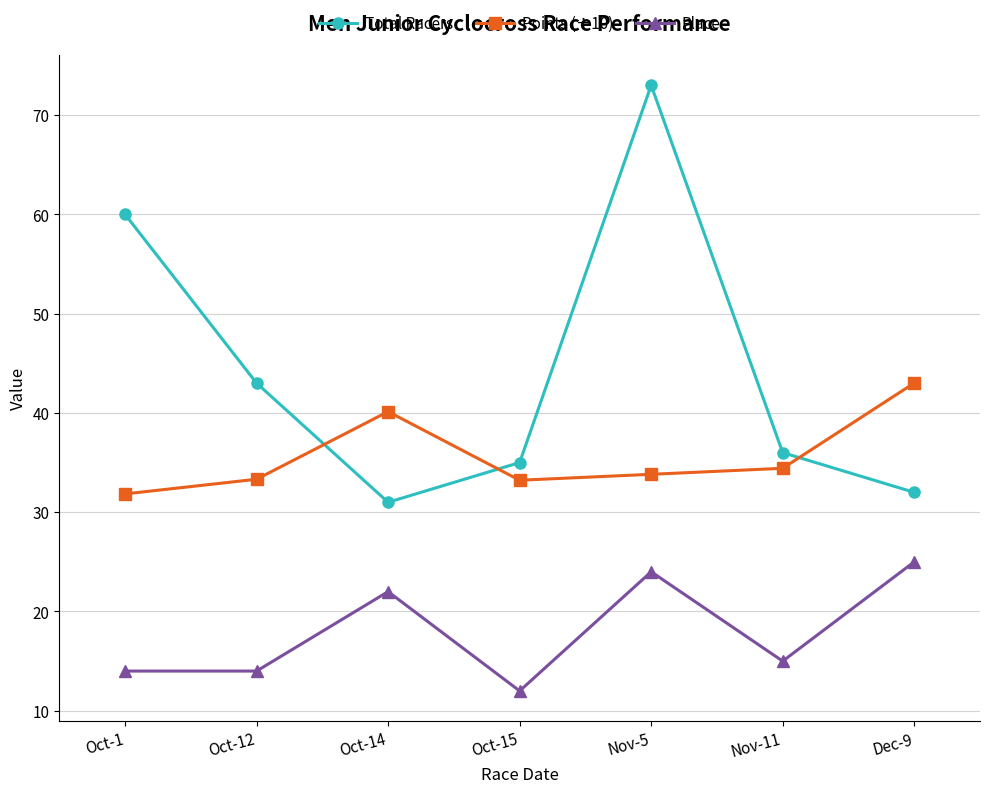

What is the difference between the Total Racers values at Oct-14 and Nov-11?

5.0